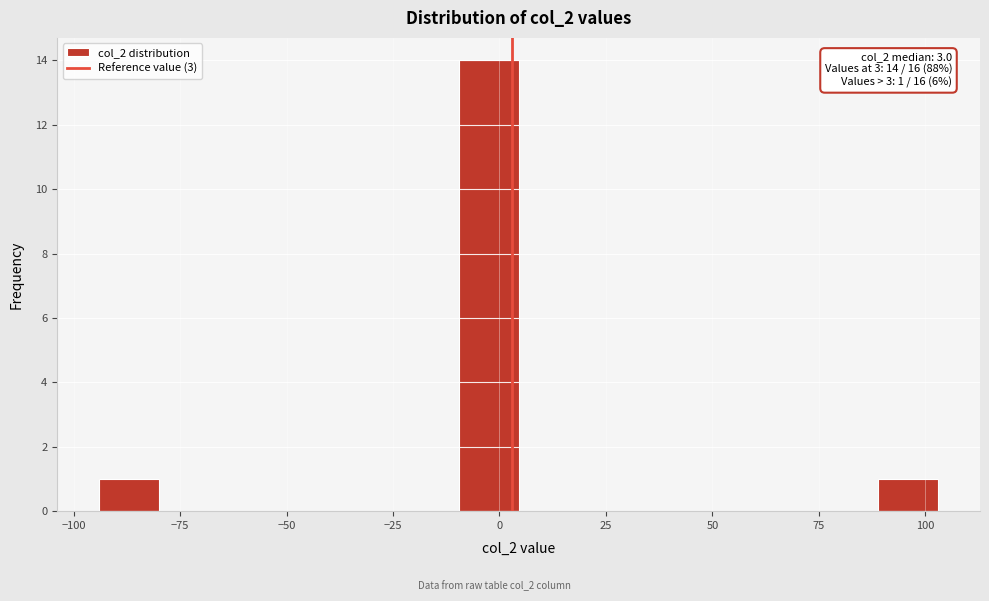

Around what value on the x-axis is the tallest bar? Give the approximate position of its centre, as read against the axis.

-5